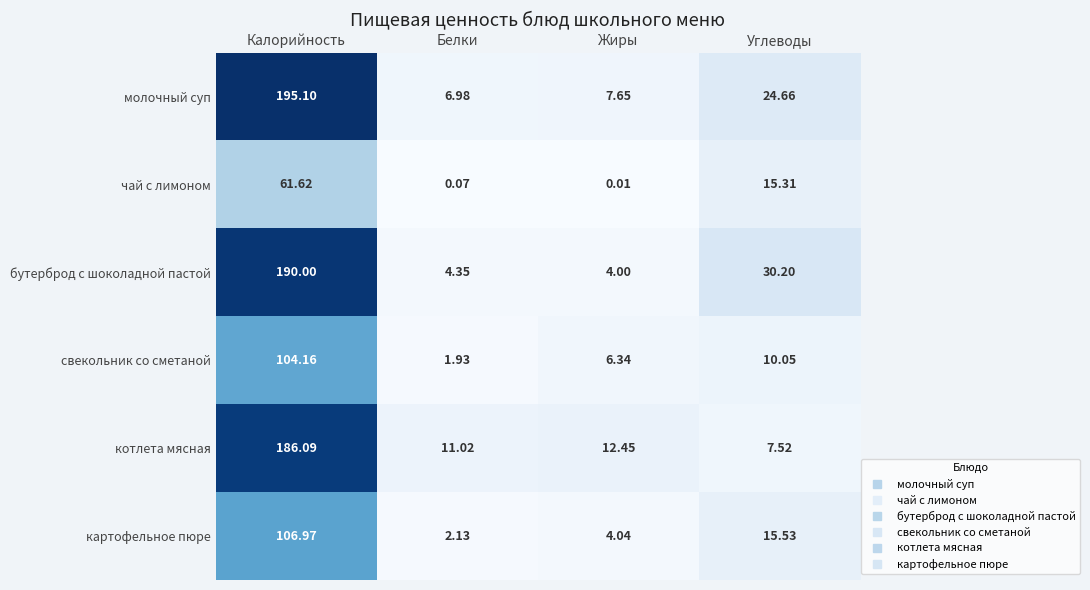

Is the value of котлета мясная at Жиры greater than the value of картофельное пюре at Калорийность?

No